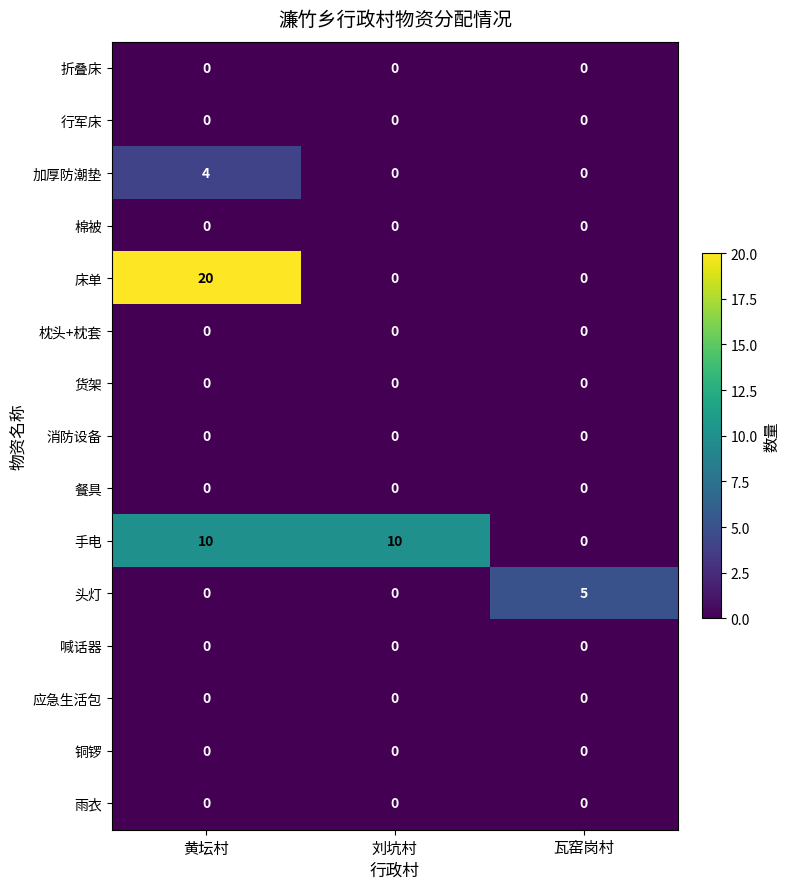

At which category is the sum across all series the highest?

黄坛村